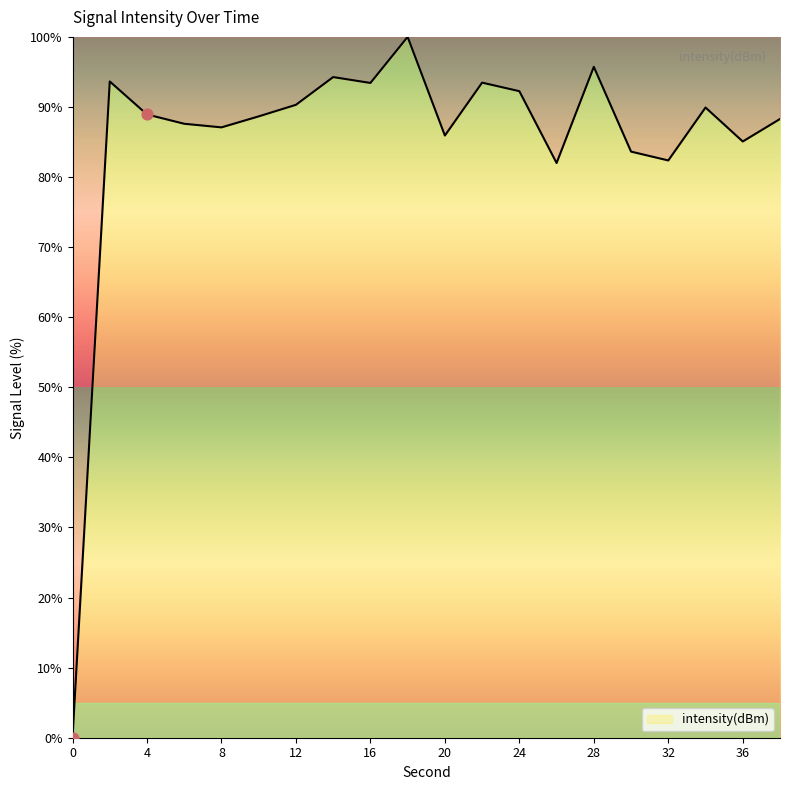

What is the difference between the maximum and minimum values?

100.0